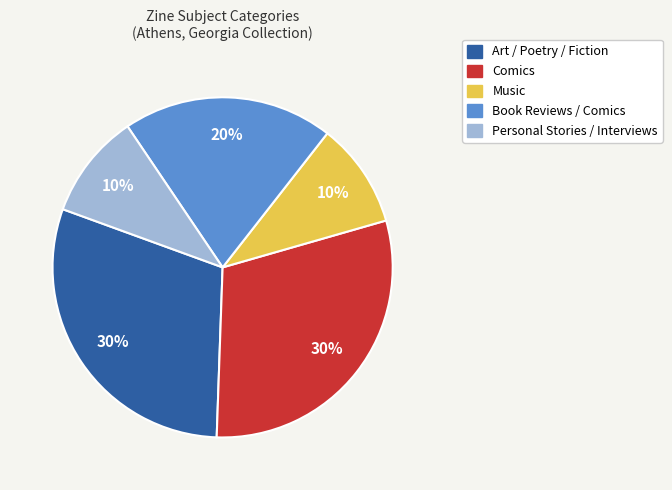

Does Art / Poetry / Fiction account for over 50% of the chart?

No